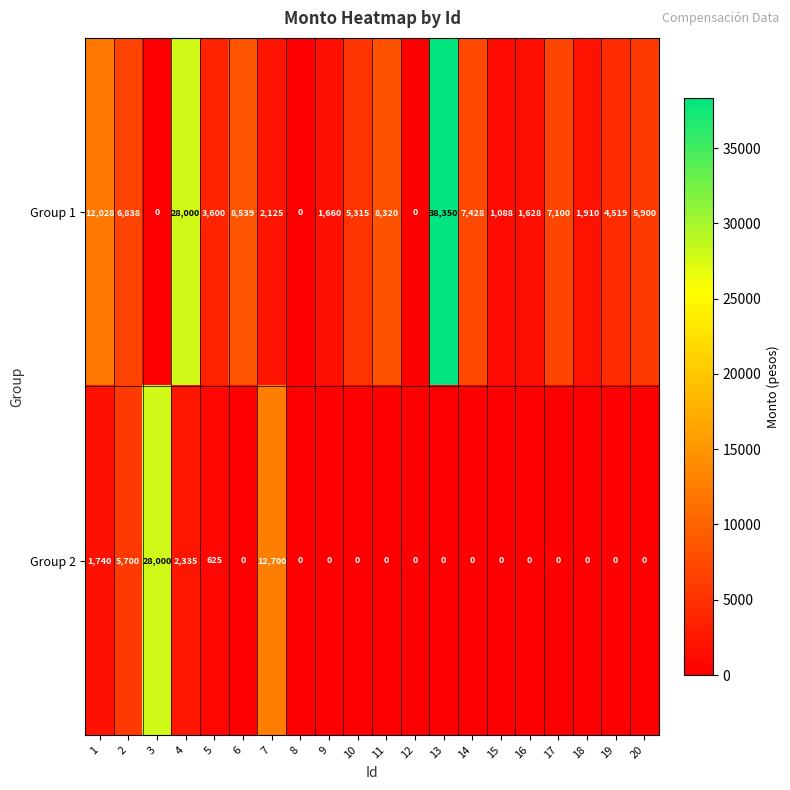

Which label corresponds to the largest value in the chart?

13